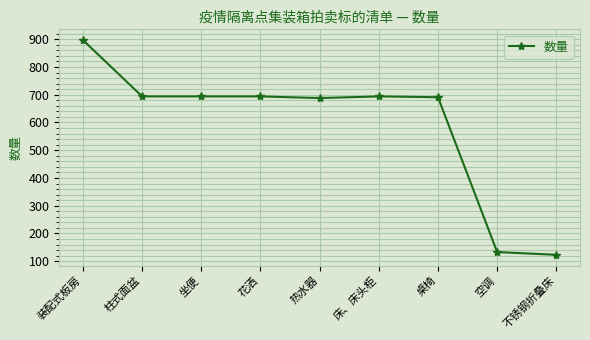

The chart shows a value of 694 at 床、床头柜. True or false?

True